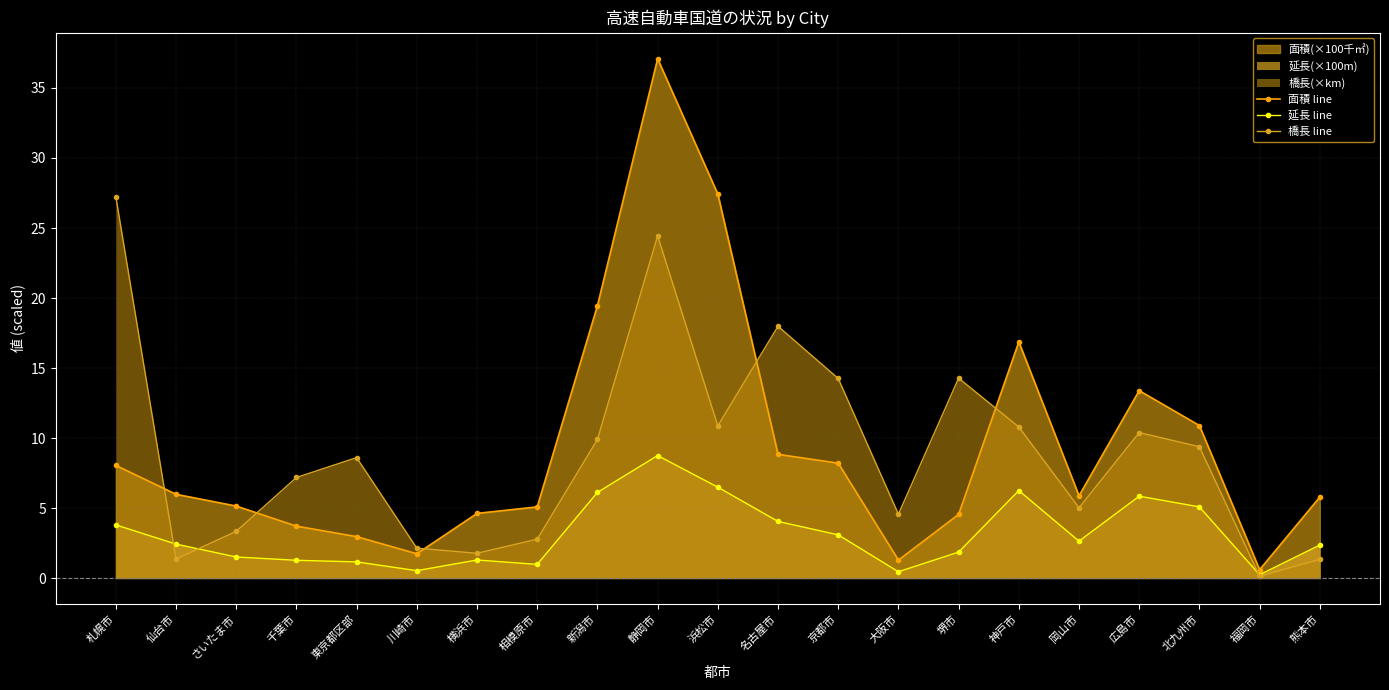

What is the greatest value displayed?

37.1